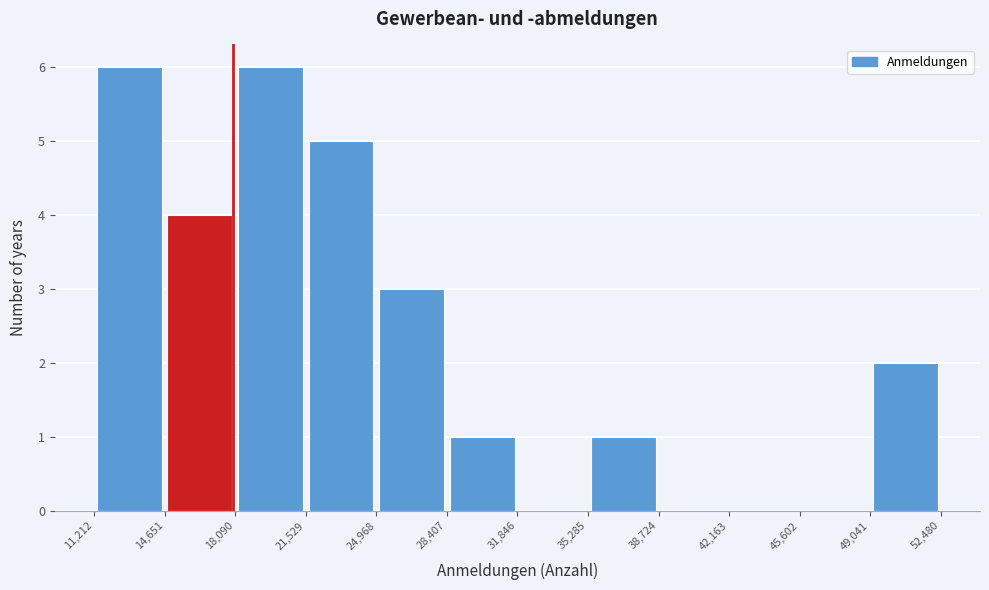

Reading left to right, transcribe this chart: for each bar, give the range it covers on the x-axis and its height. The values are not printed on the chart, so give them approximately, as read against the axis.

11,212 to 14,651: 6
14,651 to 18,090: 4
18,090 to 21,529: 6
21,529 to 24,968: 5
24,968 to 28,407: 3
28,407 to 31,846: 1
31,846 to 35,285: 0
35,285 to 38,724: 1
38,724 to 42,163: 0
42,163 to 45,602: 0
45,602 to 49,041: 0
49,041 to 52,480: 2